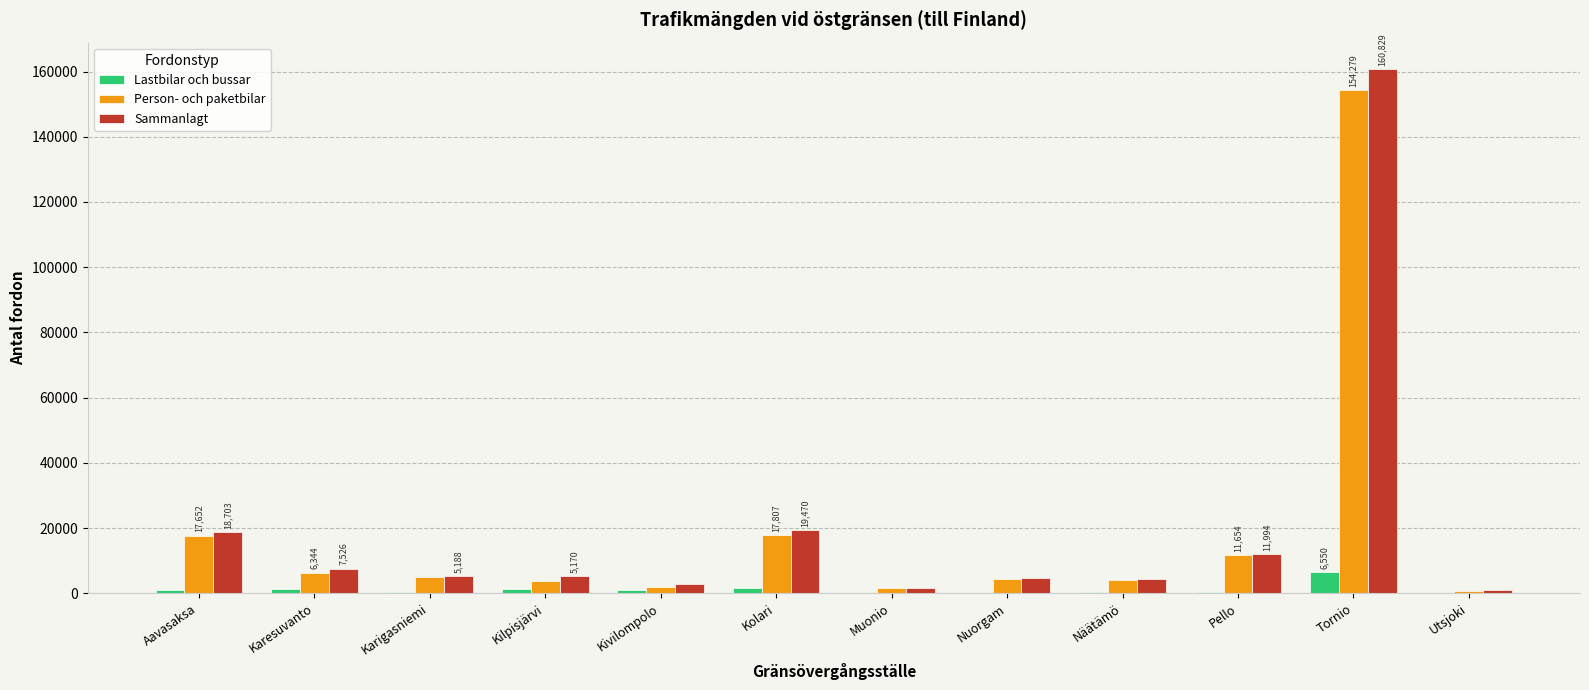

Which series has the widest spread of values?

Sammanlagt